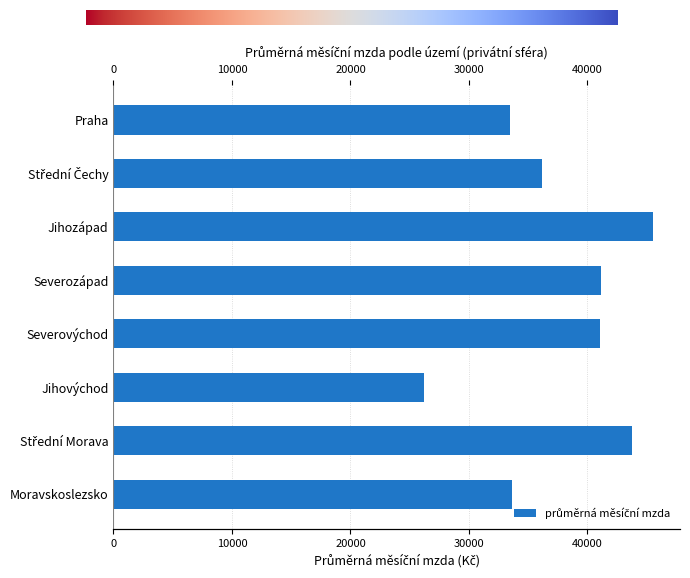

What is the label of the 6th bar from the left?

Jihovýchod